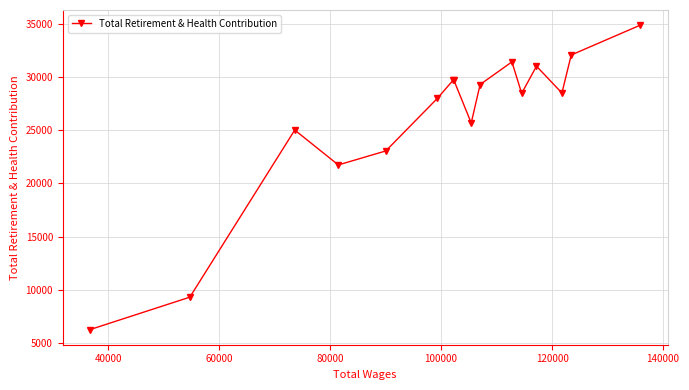

What is the difference between the maximum and minimum values?

28559